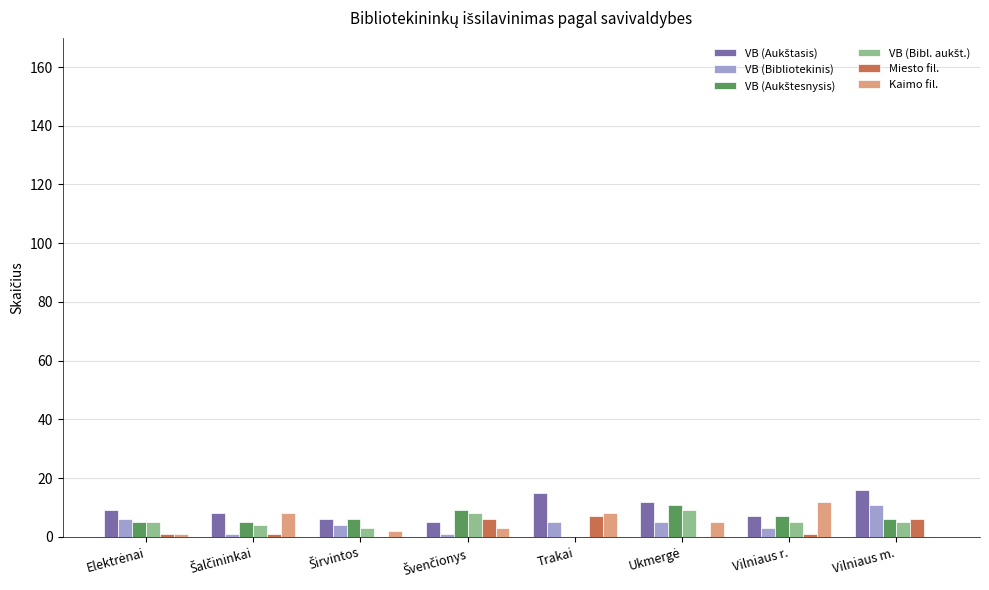

Does the chart contain stacked bars?

No